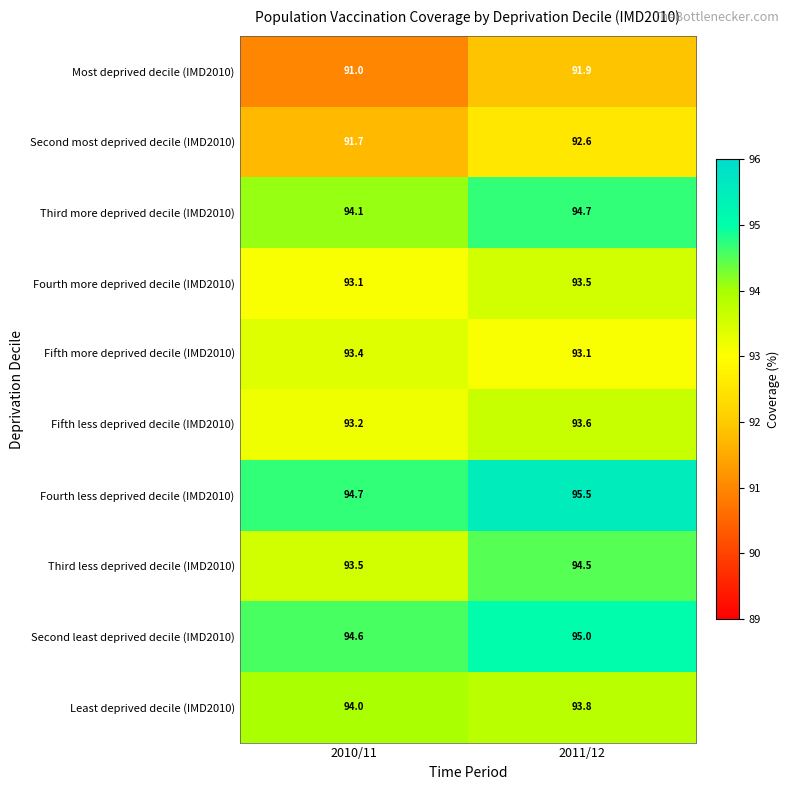

What value does the Fourth less deprived decile (IMD2010) series have at 2011/12?

95.5